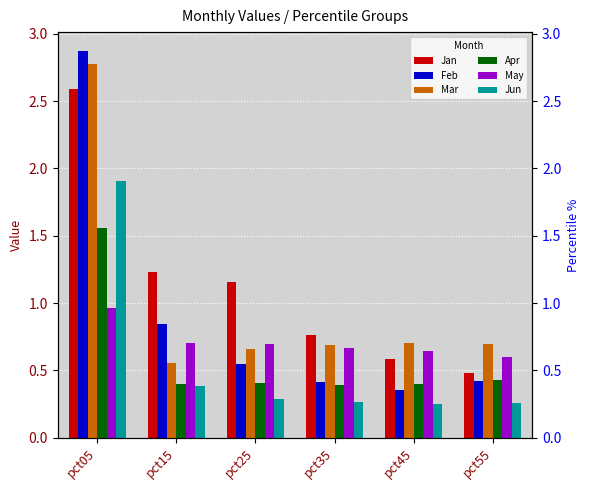

What is the difference between the maximum and minimum values in the Jun series?

1.7